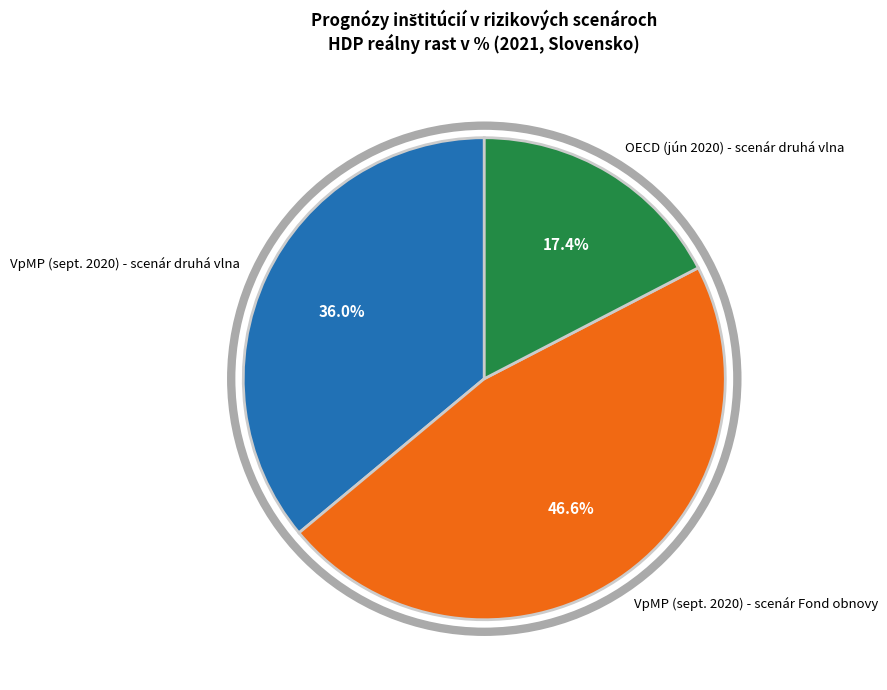

To the nearest percent, what is the difference between the VpMP (sept. 2020) - scenár Fond obnovy and OECD (jún 2020) - scenár druhá vlna slice percentages?

29%